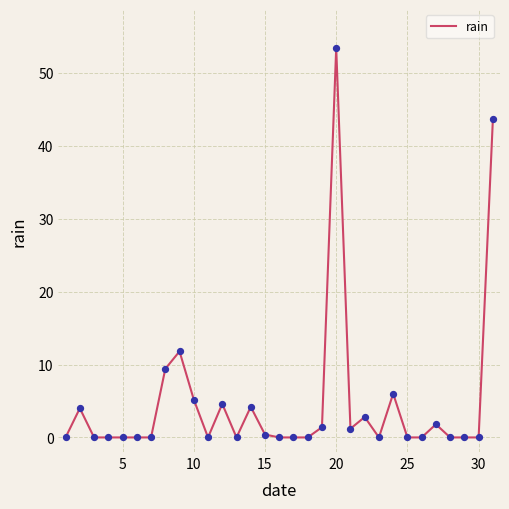

What is the difference between the maximum and minimum values?

53.4